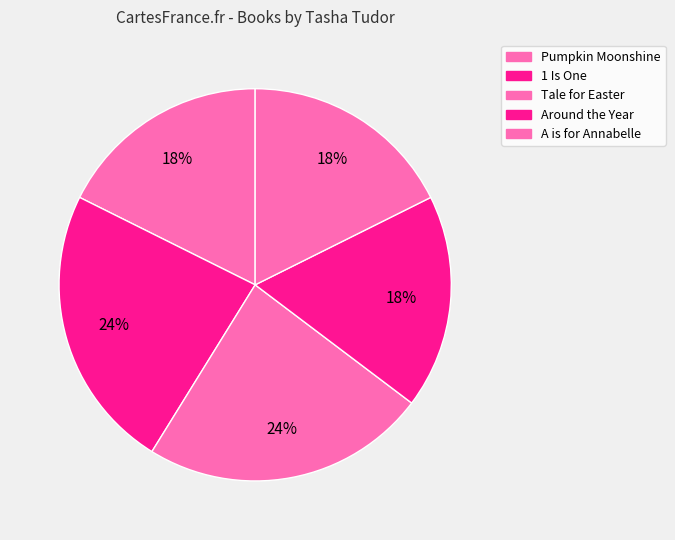

What portion of the pie excludes A is for Annabelle?

82.4%